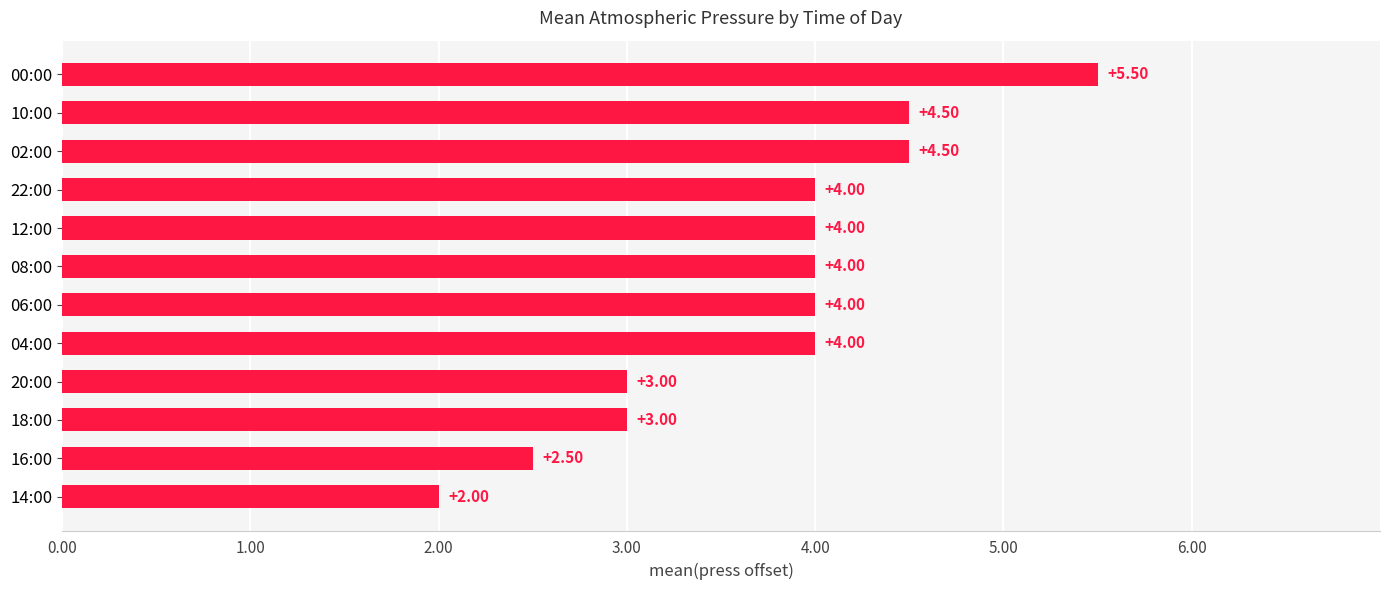

Does the chart contain stacked bars?

No